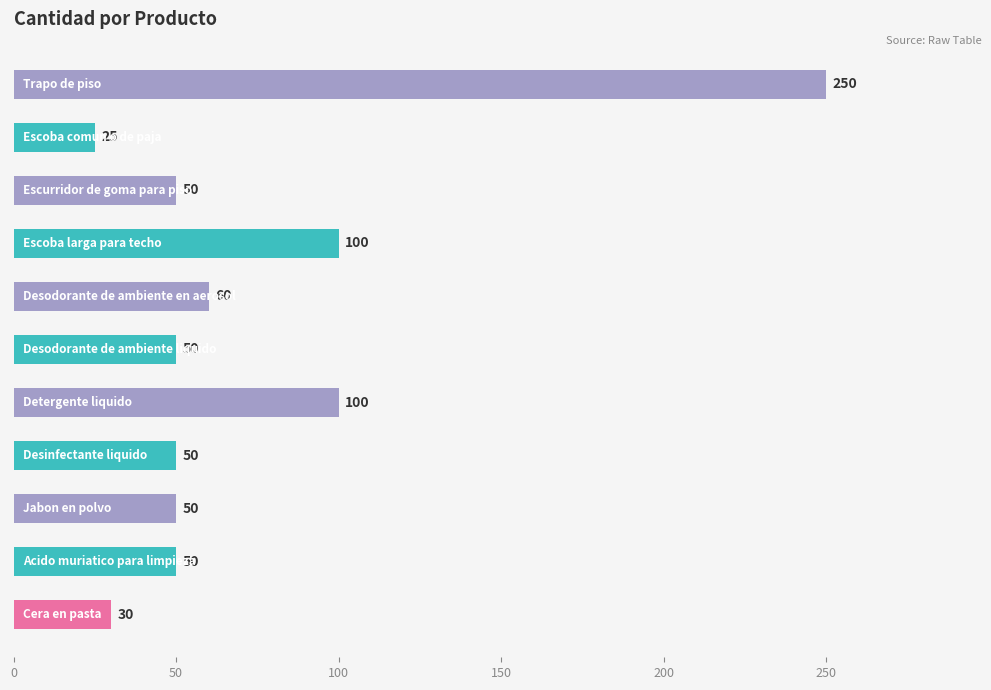

What is the smallest value displayed?

25